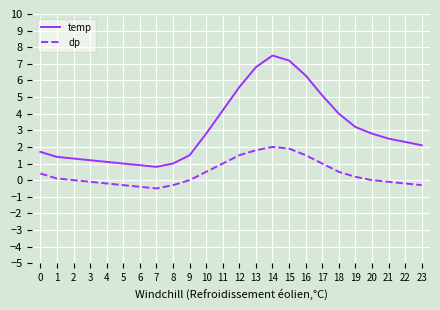

Which series has the widest spread of values?

temp